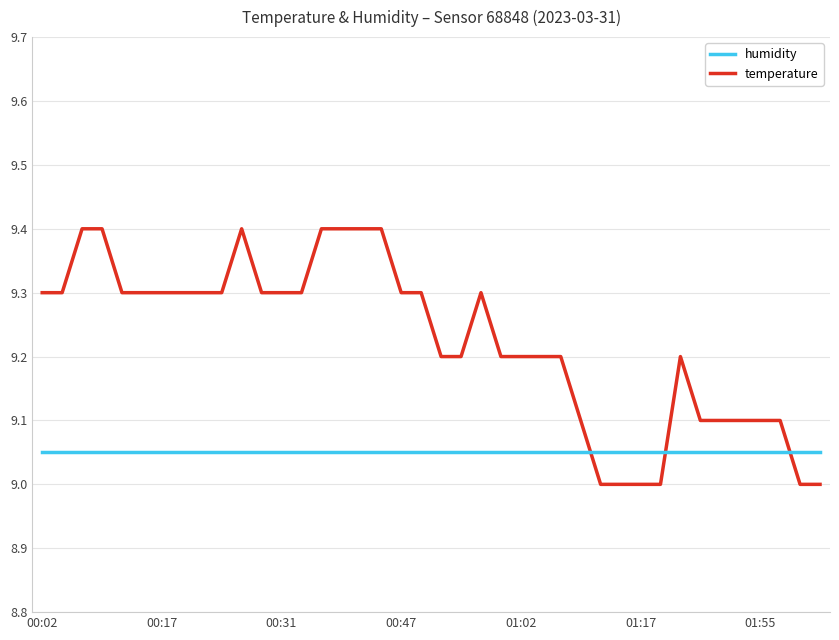

List the series in order of their overall mean, highest first.

temperature, humidity